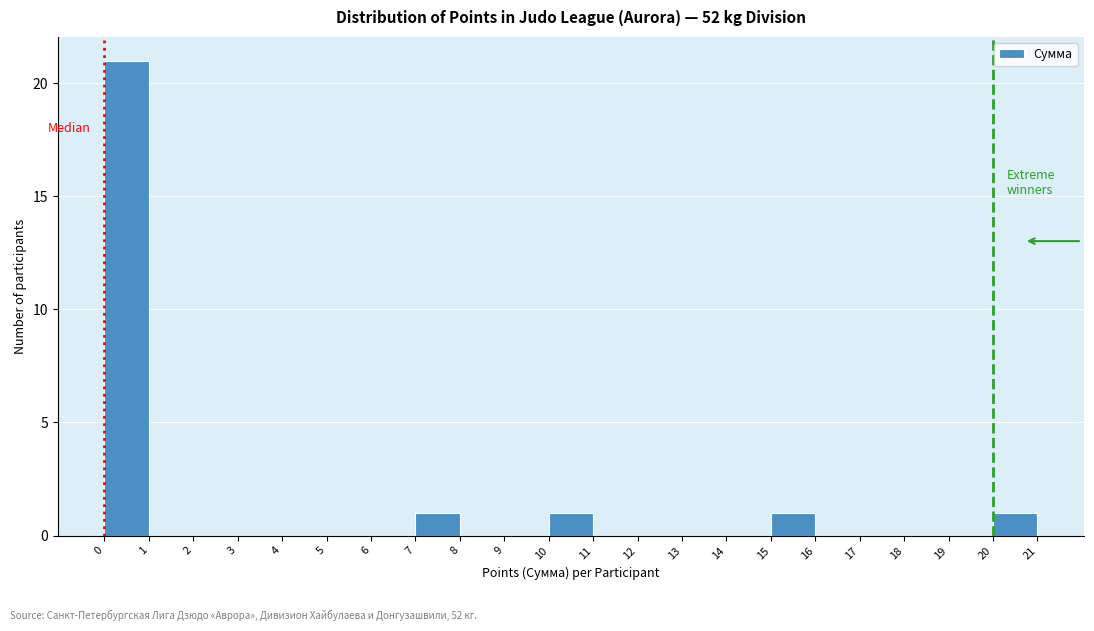

Reading left to right, list every bar in this chart as the range it spans on the x-axis followed by its height. The values are not printed on the chart, so give them approximately, as read against the axis.

0 to 1: 21
1 to 2: 0
2 to 3: 0
3 to 4: 0
4 to 5: 0
5 to 6: 0
6 to 7: 0
7 to 8: 1
8 to 9: 0
9 to 10: 0
10 to 11: 1
11 to 12: 0
12 to 13: 0
13 to 14: 0
14 to 15: 0
15 to 16: 1
16 to 17: 0
17 to 18: 0
18 to 19: 0
19 to 20: 0
20 to 21: 1